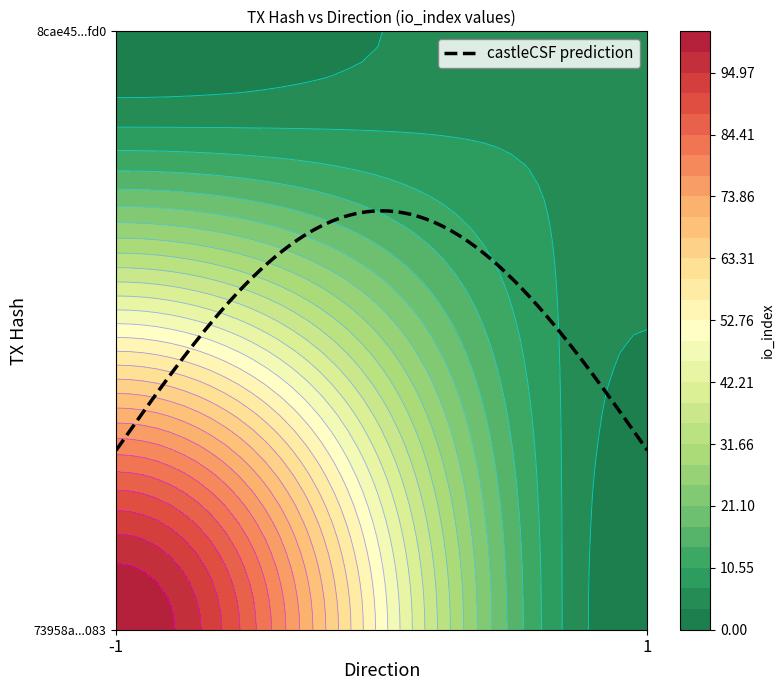

Which series changed the most between direction and io_index?

73958a990484d29b237b7e5433bd18e15ba0083